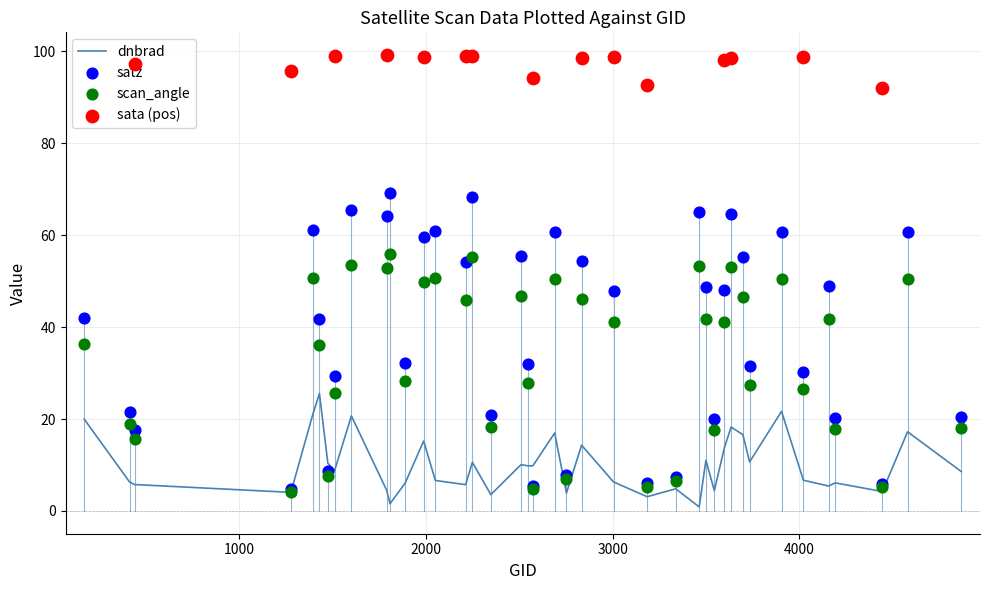

Is the value of satz at 1889 greater than the value of dnbrad at 1394?

Yes